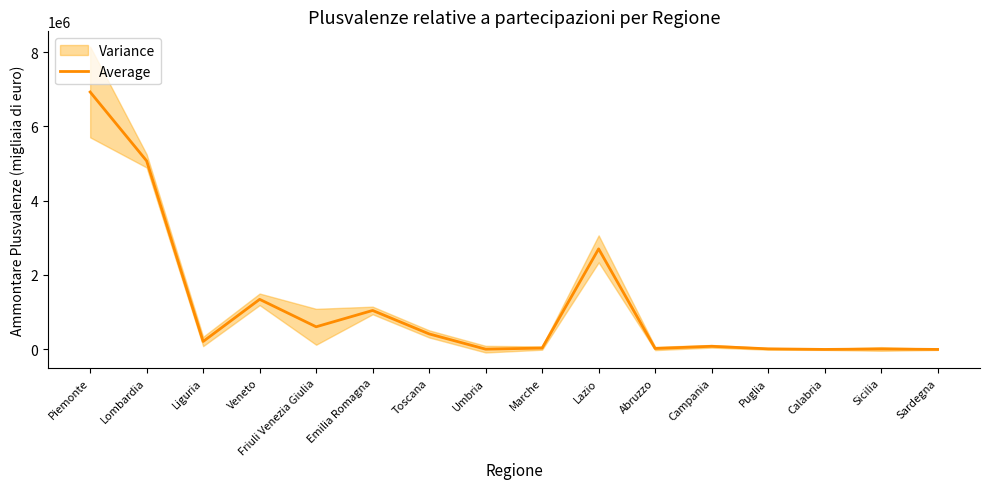

Reading right to left, what are all the values shown in this chart?

Sardegna=-9692.6	Sicilia=2532.5	Calabria=-9747.6	Puglia=5702.6	Campania=74729.6	Abruzzo=15750.8	Lazio=2700182.6	Marche=27131.7	Umbria=-2851.7	Toscana=408523.4	Emilia Romagna=1040364.6	Friuli Venezia Giulia=600395.3	Veneto=1340044.1	Liguria=204754.1	Lombardia=5070915.3	Piemonte=6928253.1